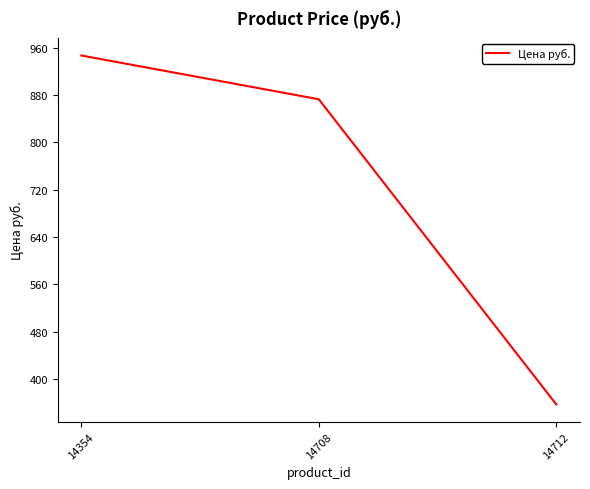

Reading left to right, extract all data points from this chart.

947	873	357